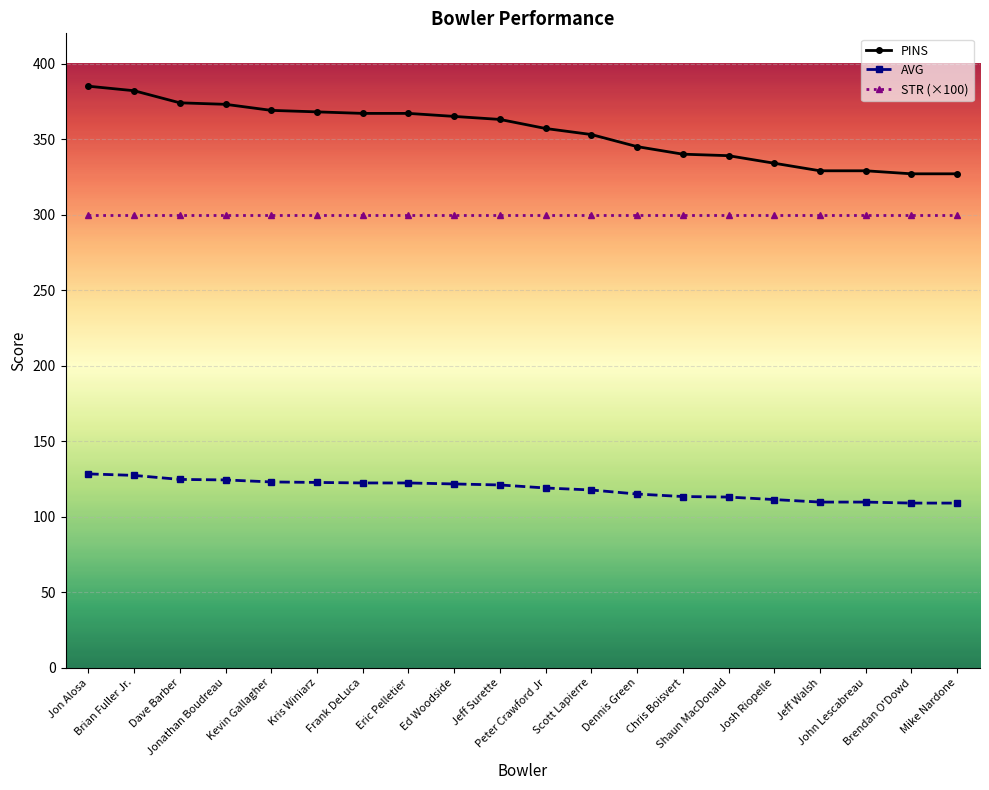

Is it true that STR (×100) equals 300.0 at Brendan O'Dowd?

True